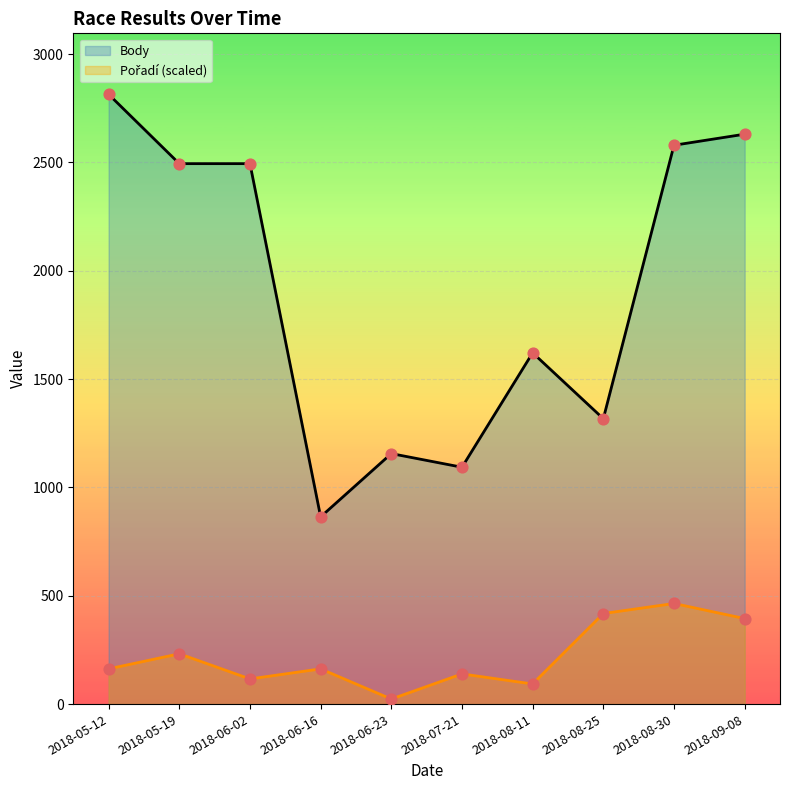

Is the value of Pořadí at 2018-05-12 greater than the value of Body at 2018-05-19?

No